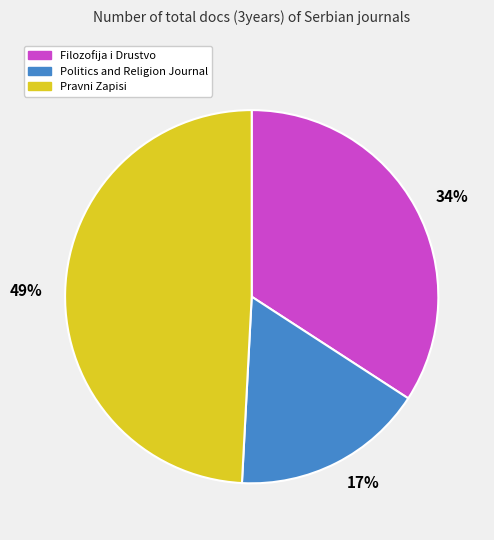

To the nearest percent, what is the average slice percentage?

33%